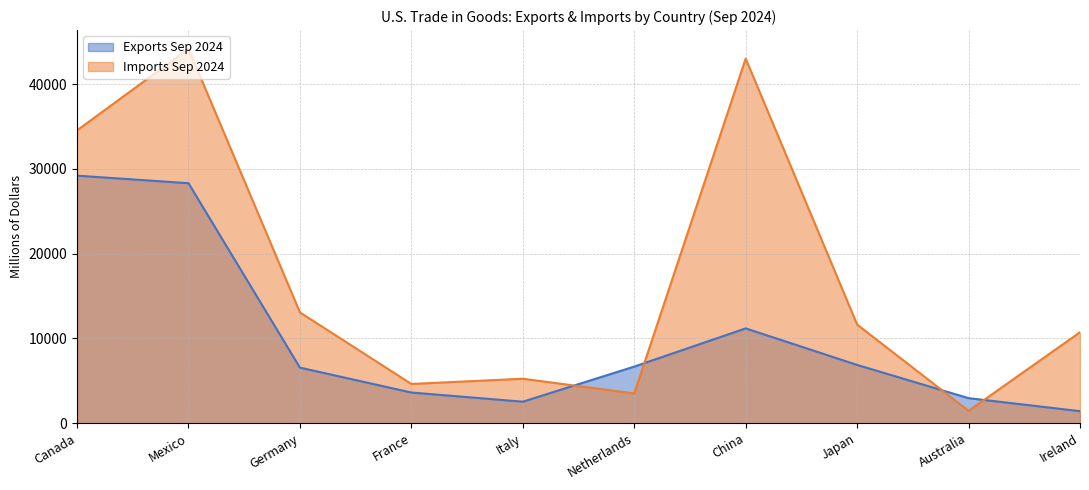

The Exports Sep 2024 series shows 2538 at Italy. True or false?

True